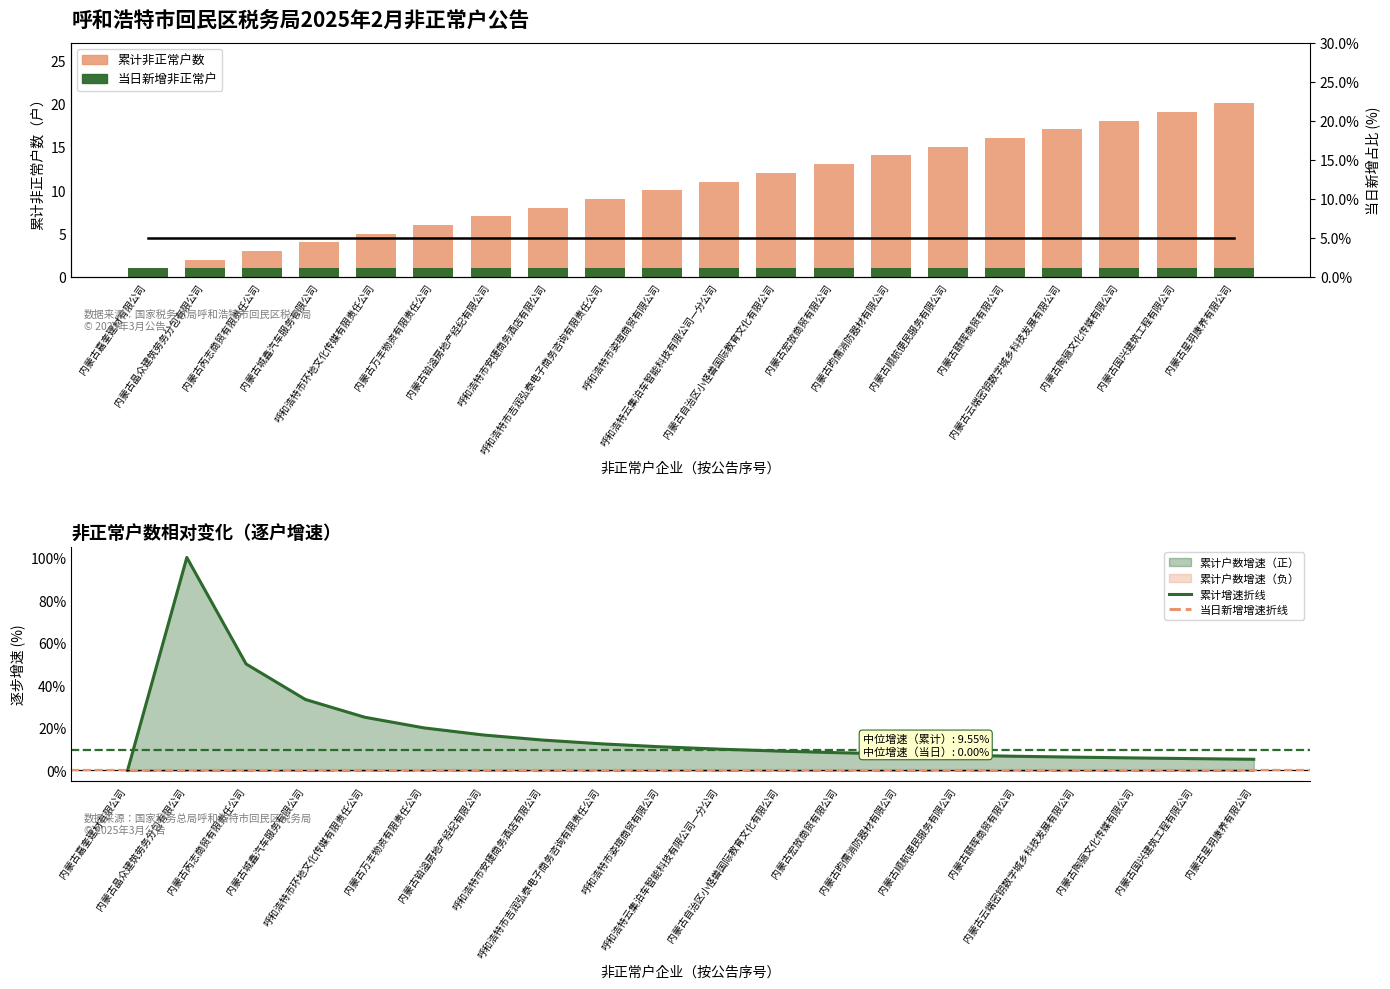

How many groups of bars are there?

20